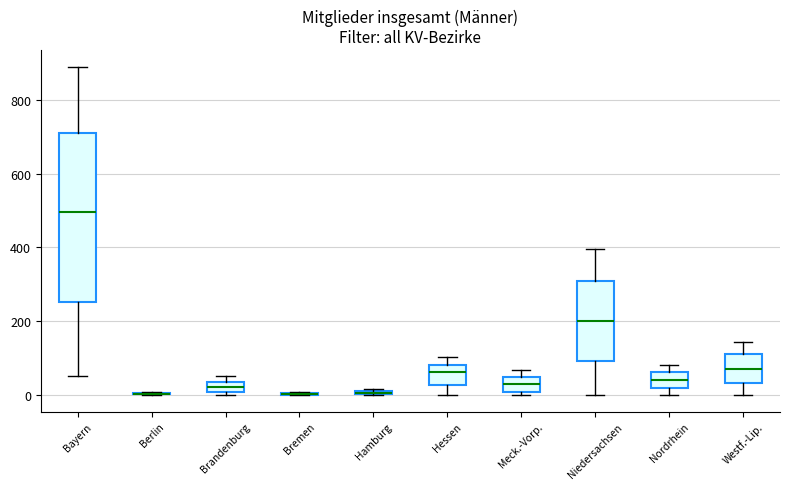

Comparing the boxes themselves (not the whiskers), which one is the tallest?

Bayern